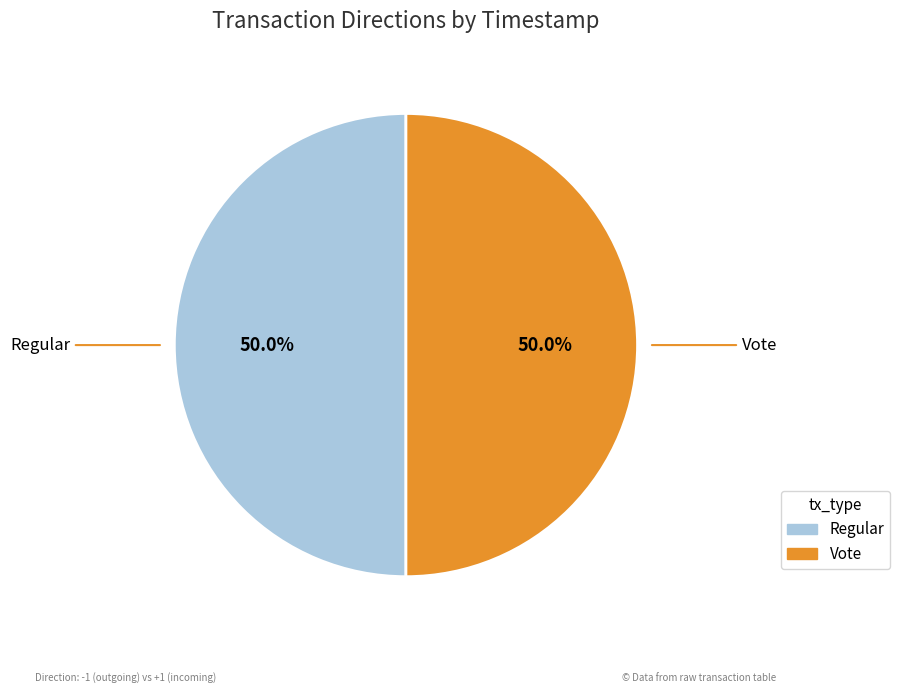

What is the ratio of the value at Regular to the value at Vote?

1.0